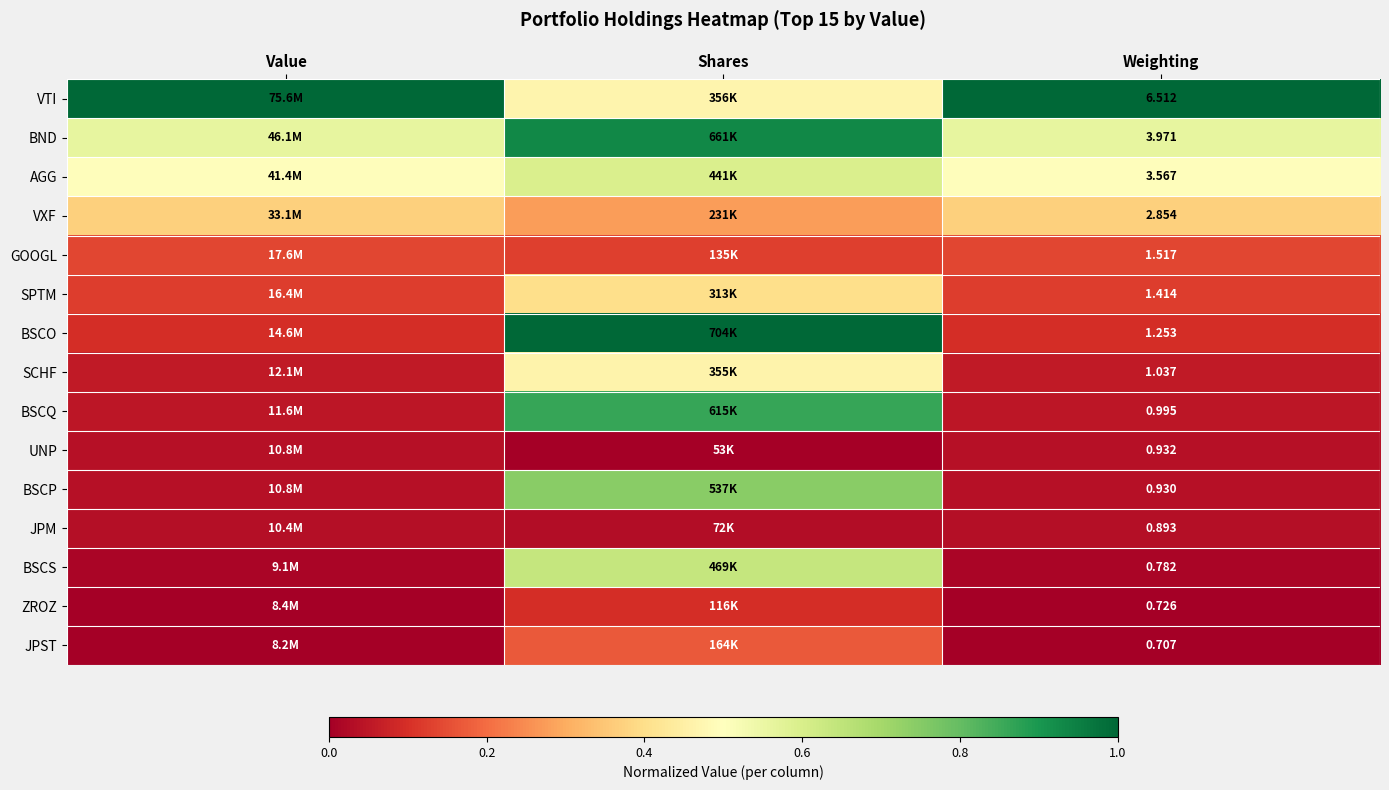

At Weighting, list the series in order from smallest to largest.

JPST, ZROZ, BSCS, JPM, BSCP, UNP, BSCQ, SCHF, BSCO, SPTM, GOOGL, VXF, AGG, BND, VTI